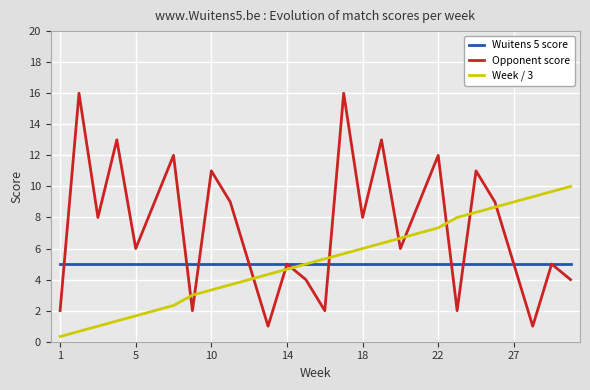

Which series has the largest total across all categories?

Opponent score